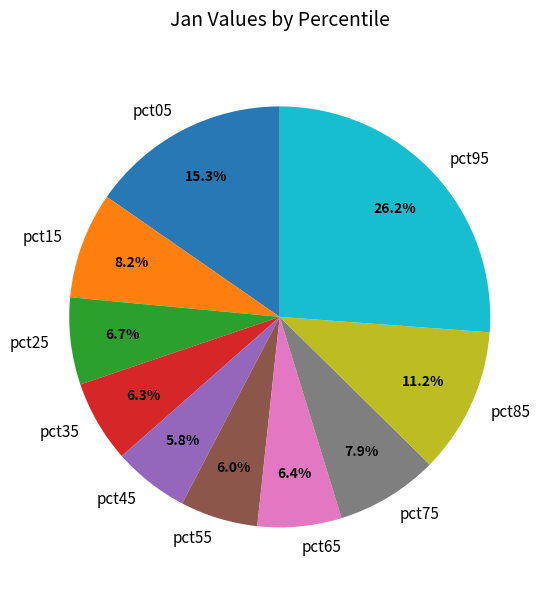

Combined, what portion of the pie is pct05 and pct35?

21.6%